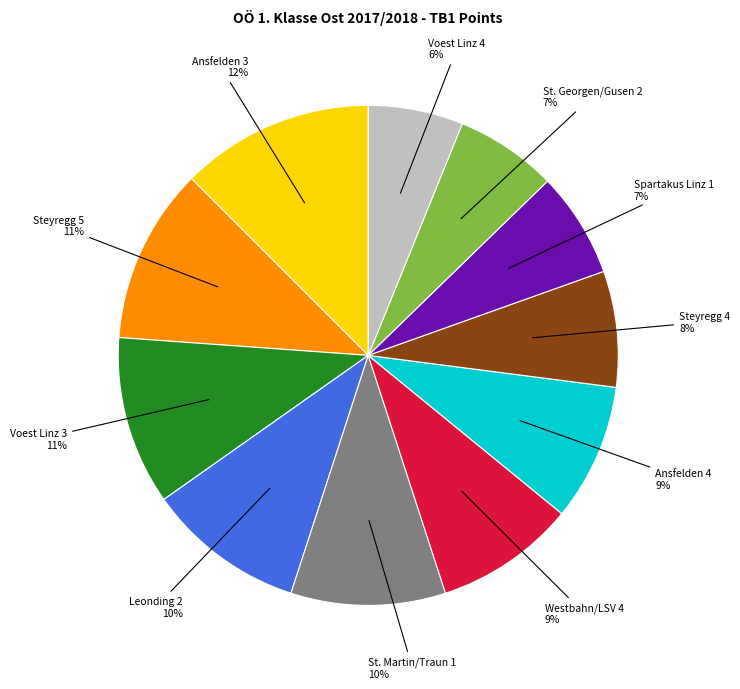

Does Steyregg 4 account for over 50% of the chart?

No